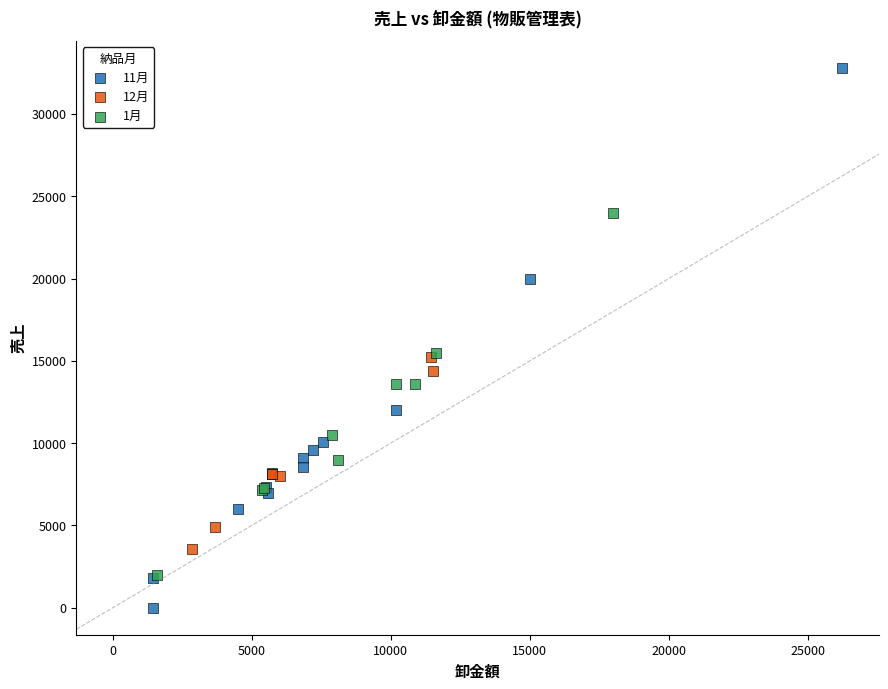

Which series has the widest spread of Y values?

11月